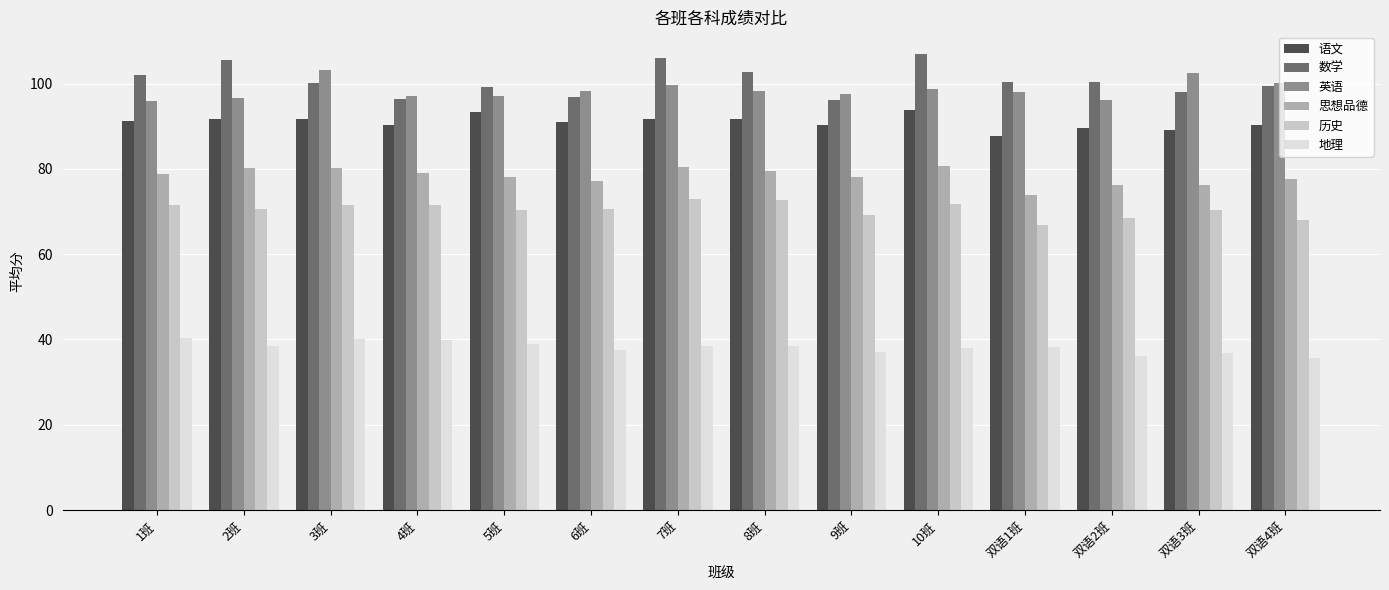

List the series in order of their peak value, highest first.

数学, 英语, 语文, 思想品德, 历史, 地理